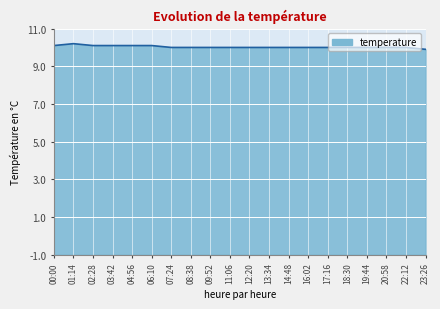

What value does the data have at 00:00?

10.1